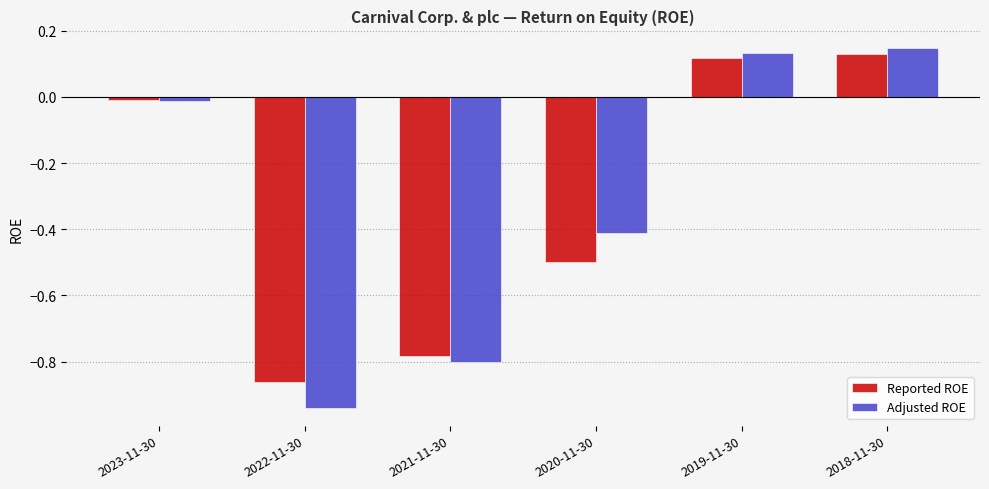

What are all the series names shown in the legend?

Reported ROE, Adjusted ROE